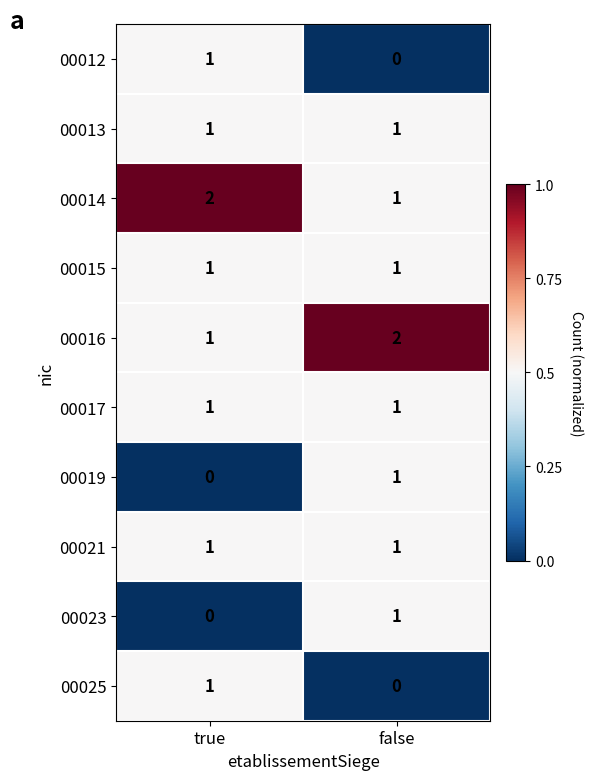

What is the total value across all series at false?

9